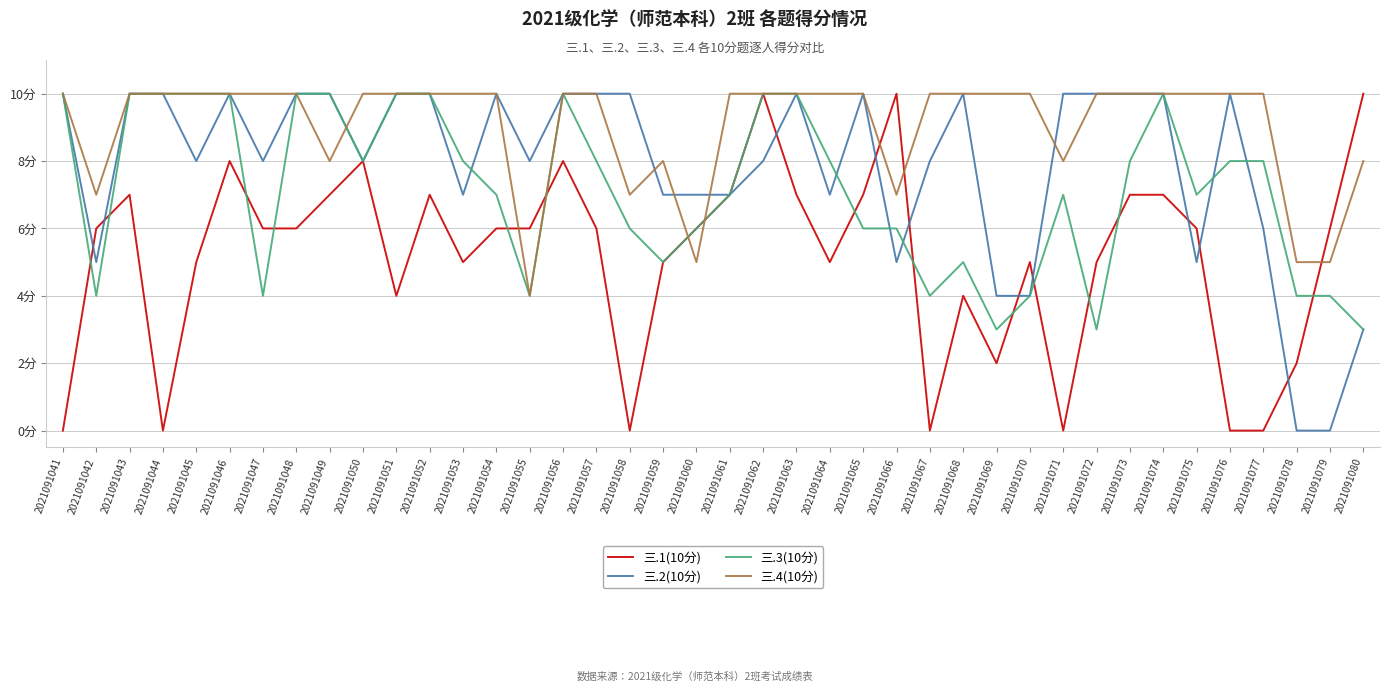

Which series ends up on top after the final intersection of 三.1(10分) and 三.2(10分)?

三.1(10分)